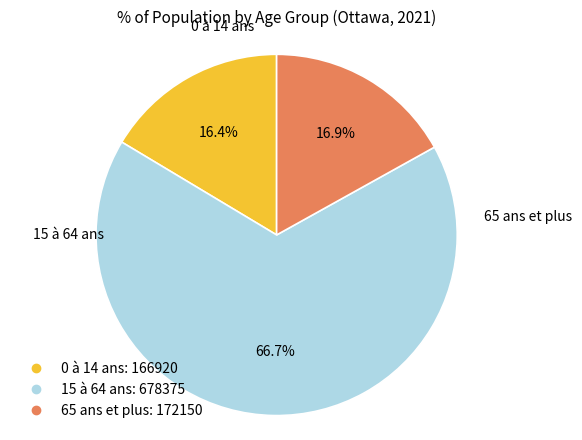

To the nearest percent, what percentage of the pie is 0 à 14 ans?

16%